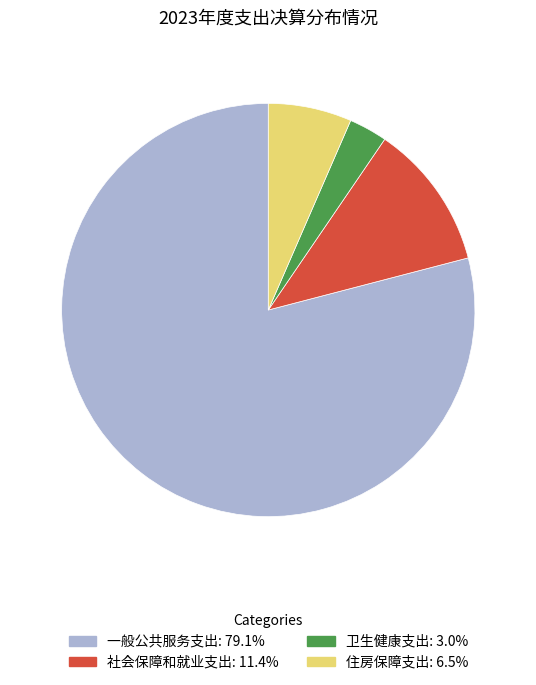

Which slice is the smallest?

卫生健康支出